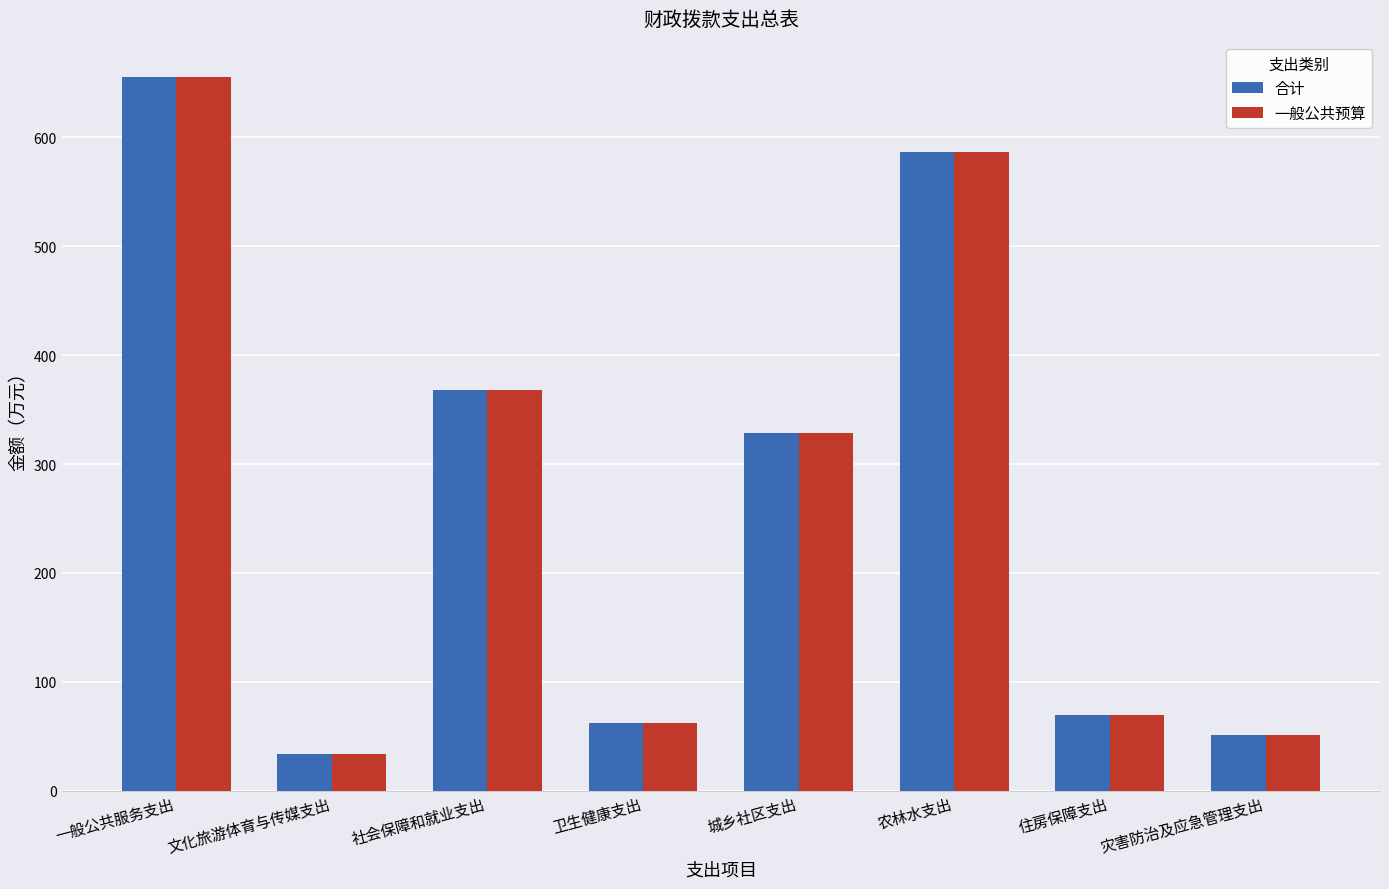

How many bars are there in each group?

2